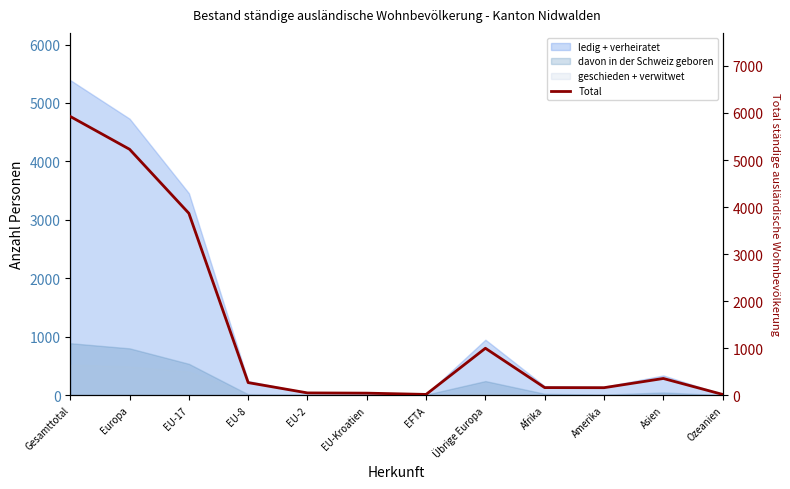

How many lines are shown in the chart?

1